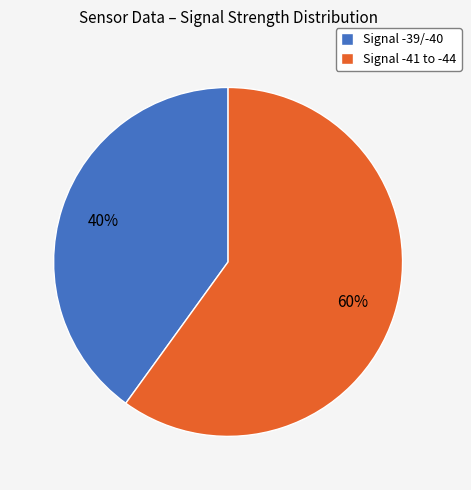

The Signal -41 to -44 slice represents 60% of the pie. True or false?

True